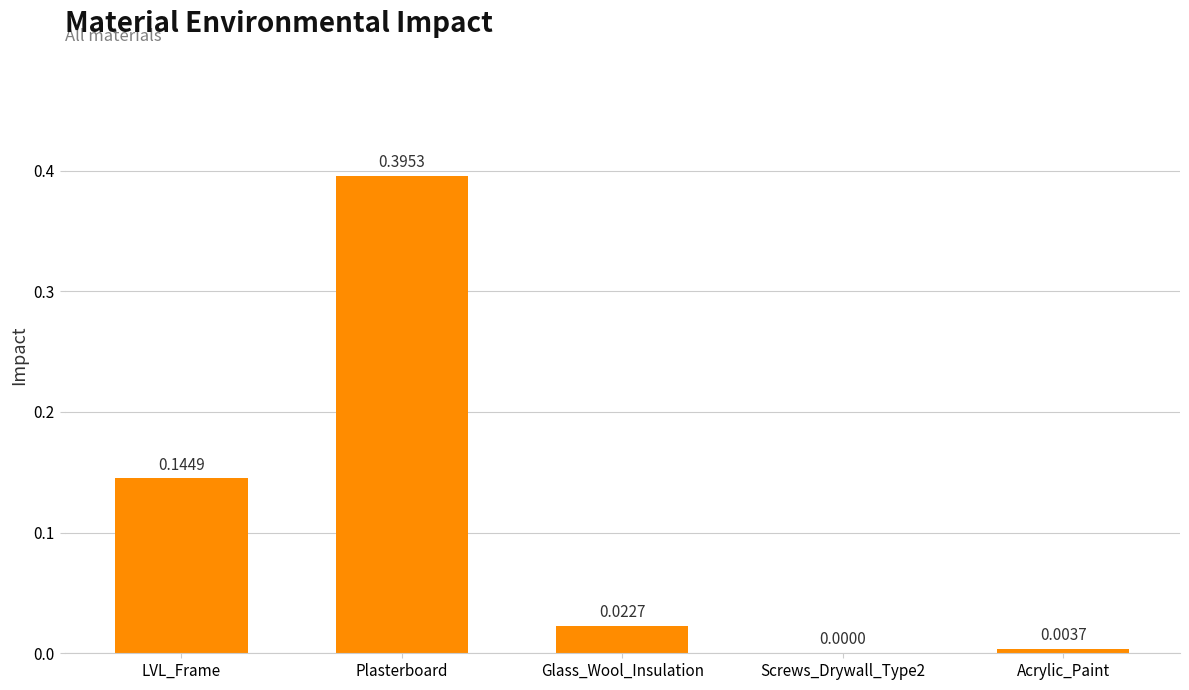

Between Acrylic_Paint and Screws_Drywall_Type2, which is larger?

Acrylic_Paint